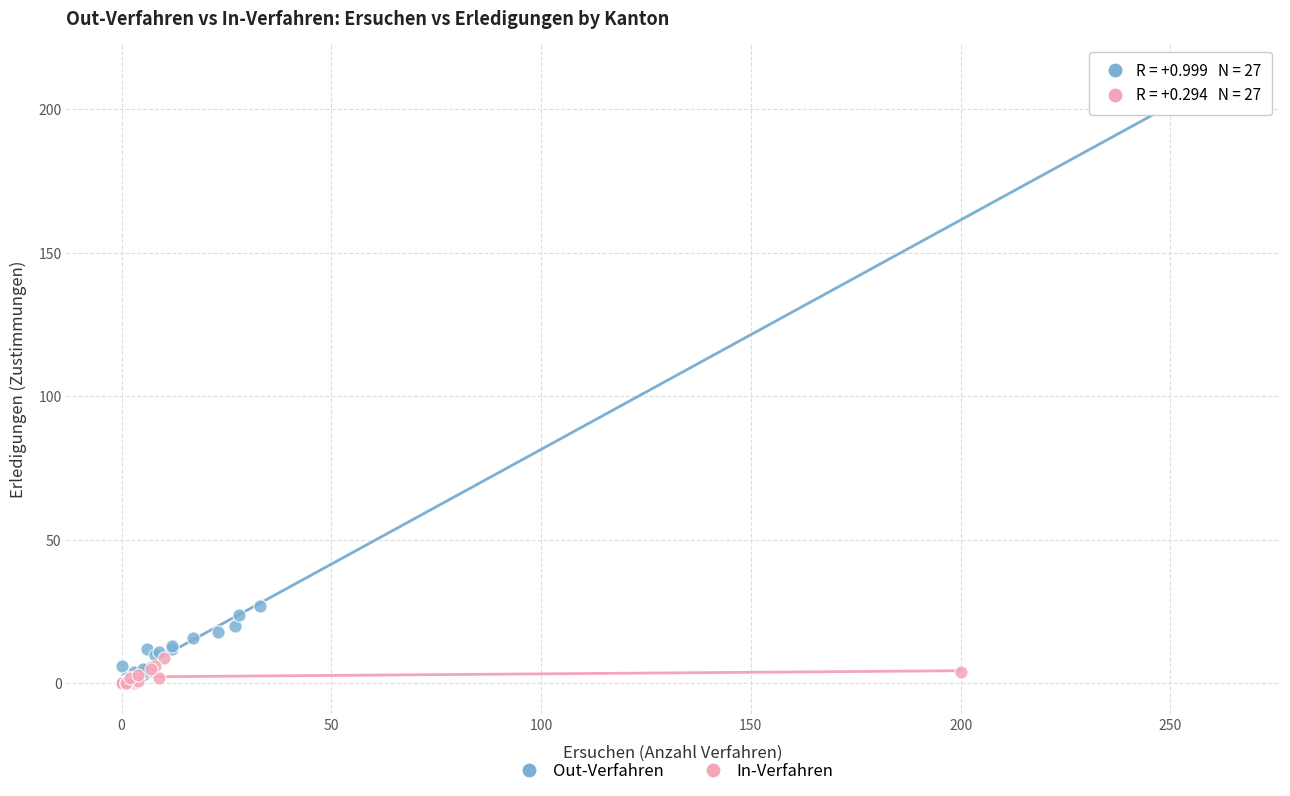

Which series contains the highest Y value?

Out-Verfahren